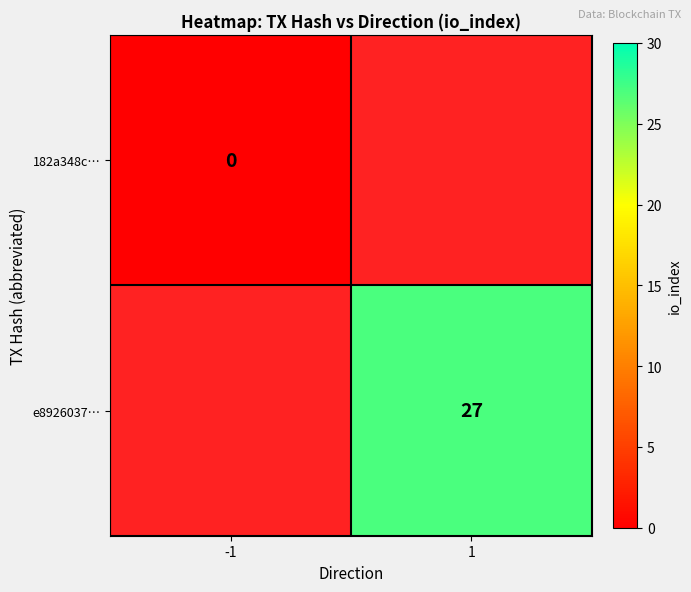

The value of e8926037… at 1 is 27. True or false?

True